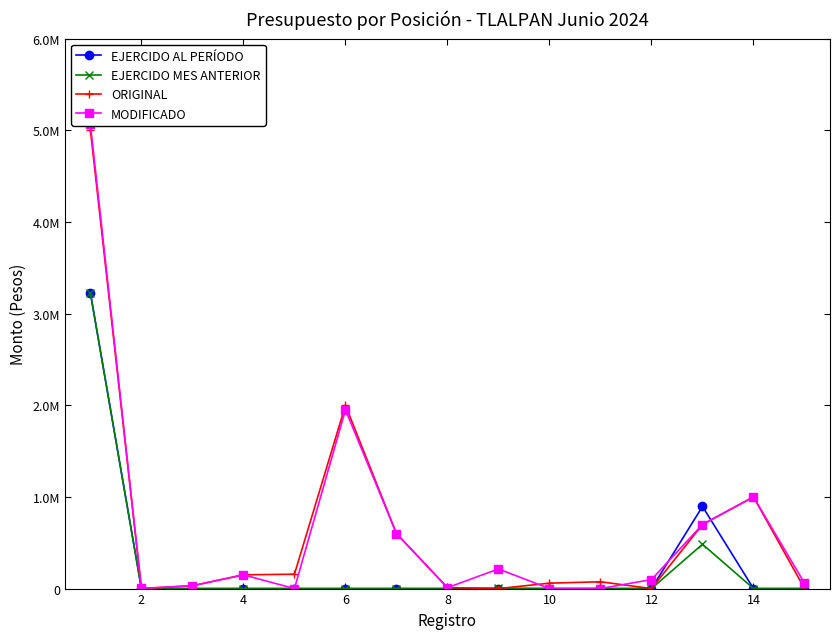

True or false: EJERCIDO AL PERÍODO and EJERCIDO MES ANTERIOR cross at least once.

False